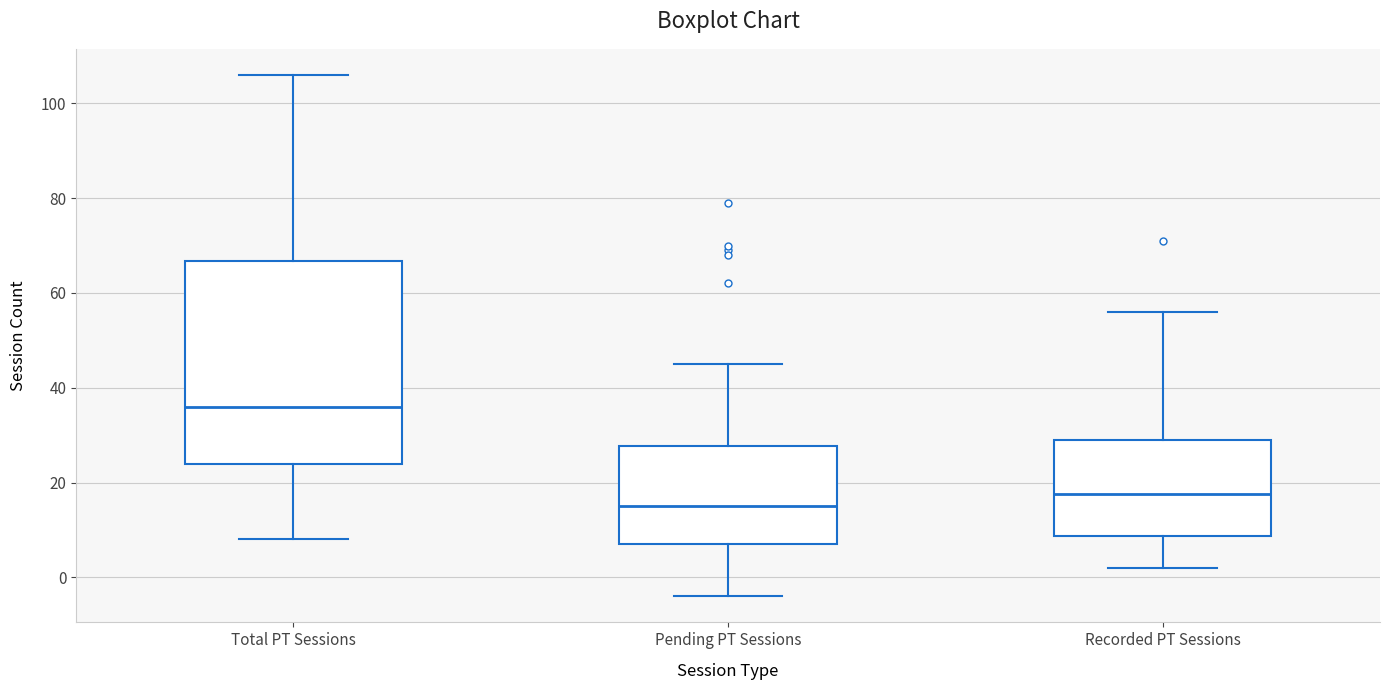

Which box is the tallest, from its lower edge to its upper edge?

Total PT Sessions